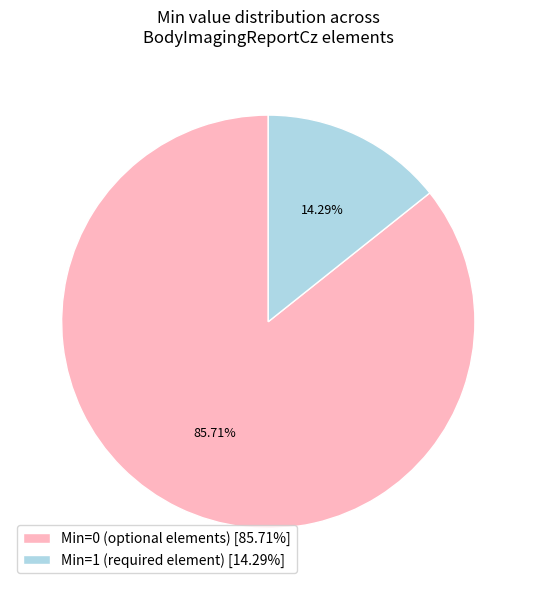

Which category accounts for the majority?

Min=0 (optional elements) [85.71%]